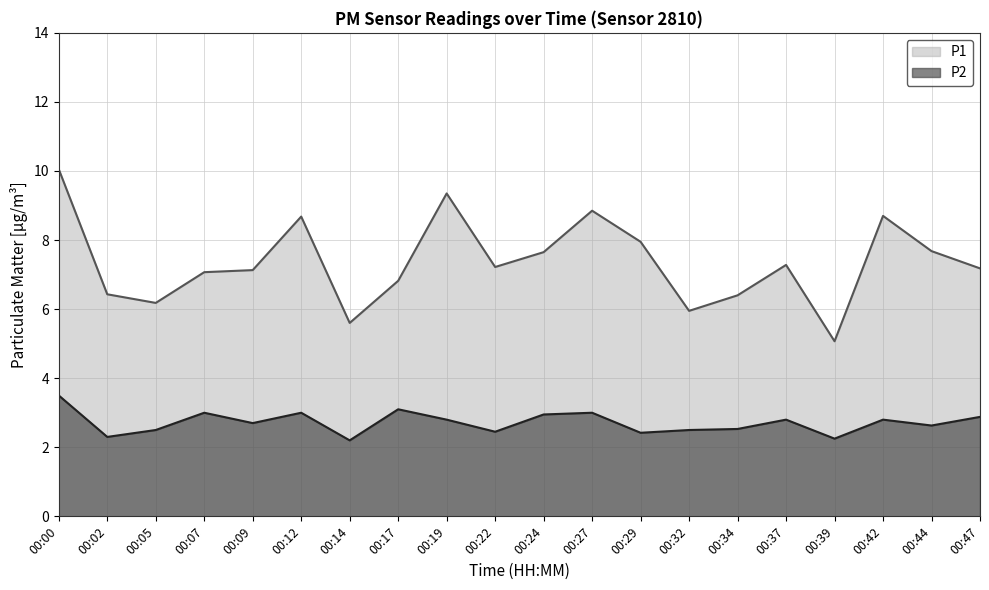

Reading left to right, transcribe all the data shown in this chart.

P1: 00:00=10.1	00:02=6.4	00:05=6.2	00:07=7.1	00:09=7.1	00:12=8.7	00:14=5.6	00:17=6.8	00:19=9.3	00:22=7.2	00:24=7.7	00:27=8.8	00:29=8.0	00:32=6.0	00:34=6.4	00:37=7.3	00:39=5.1	00:42=8.7	00:44=7.7	00:47=7.2
P2: 00:00=3.5	00:02=2.3	00:05=2.5	00:07=3.0	00:09=2.7	00:12=3.0	00:14=2.2	00:17=3.1	00:19=2.8	00:22=2.5	00:24=3.0	00:27=3.0	00:29=2.4	00:32=2.5	00:34=2.5	00:37=2.8	00:39=2.2	00:42=2.8	00:44=2.6	00:47=2.9